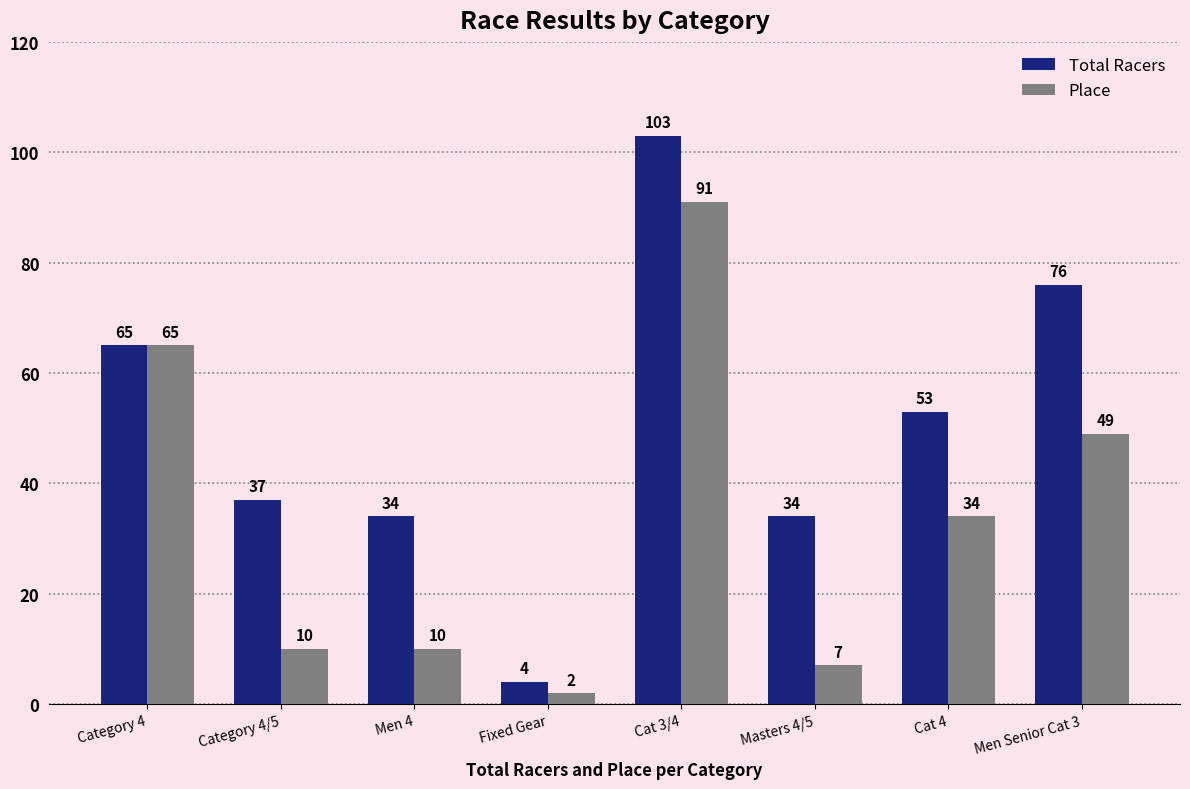

Reading left to right, transcribe all the data shown in this chart.

Total Racers: 65	37	34	4	103	34	53	76
Place: 65	10	10	2	91	7	34	49